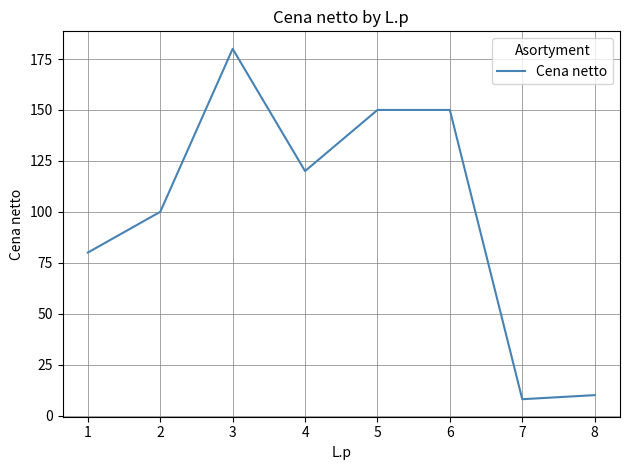

The value at 5 is 52. True or false?

False